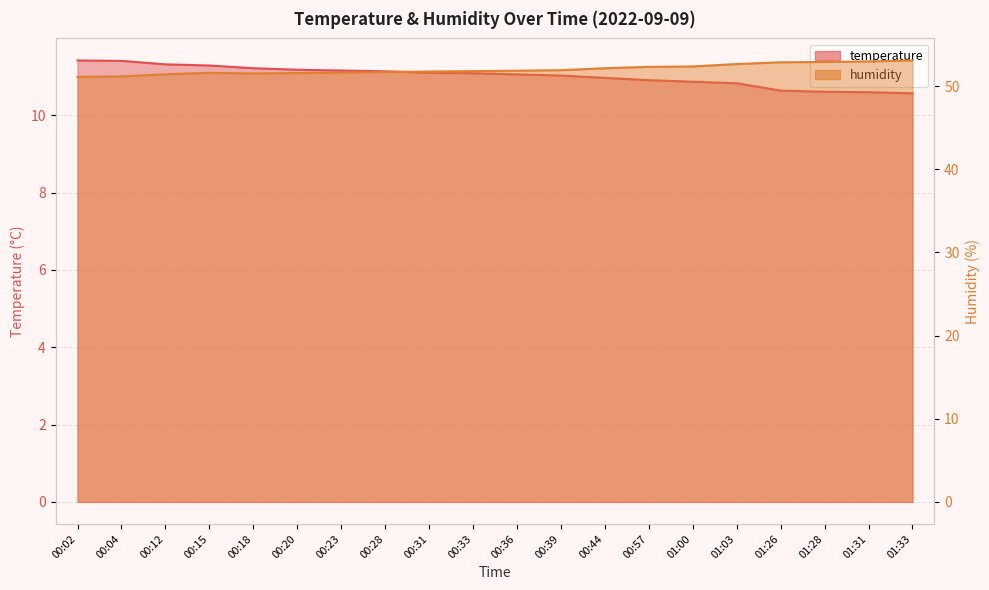

What is the label of the 6th point from the left?

00:20